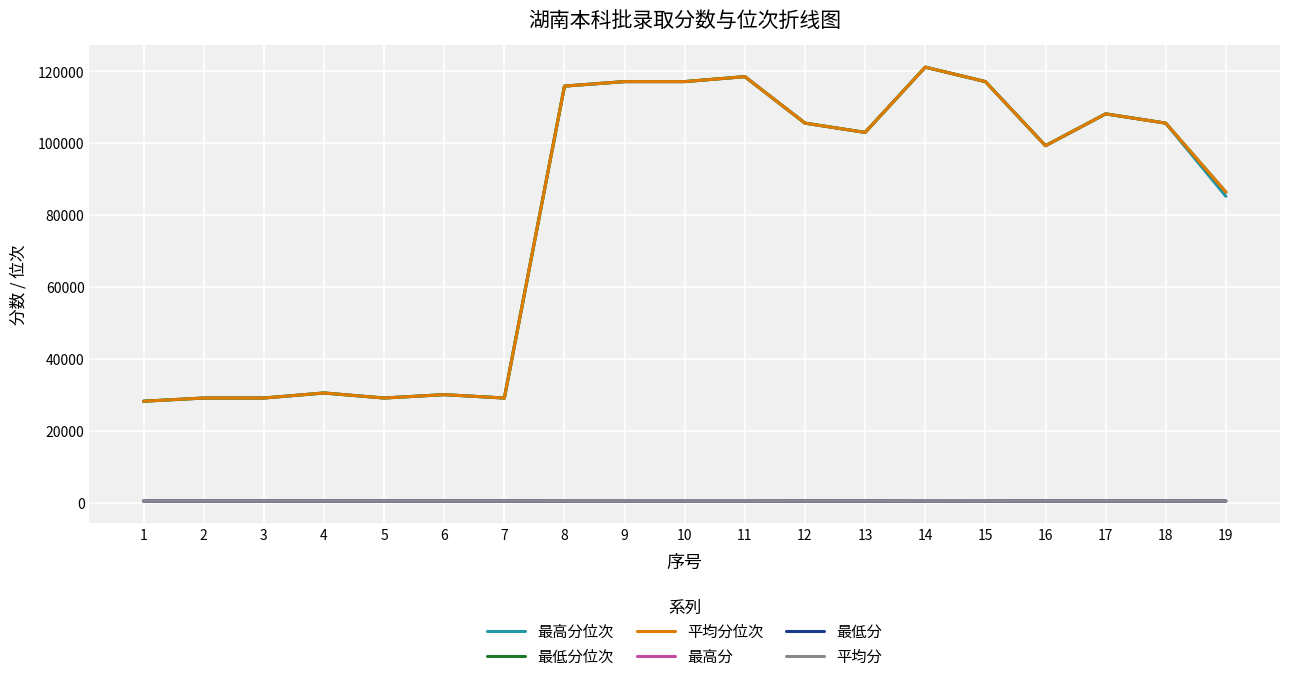

At how many categories does at least one series exceed 53648?

12